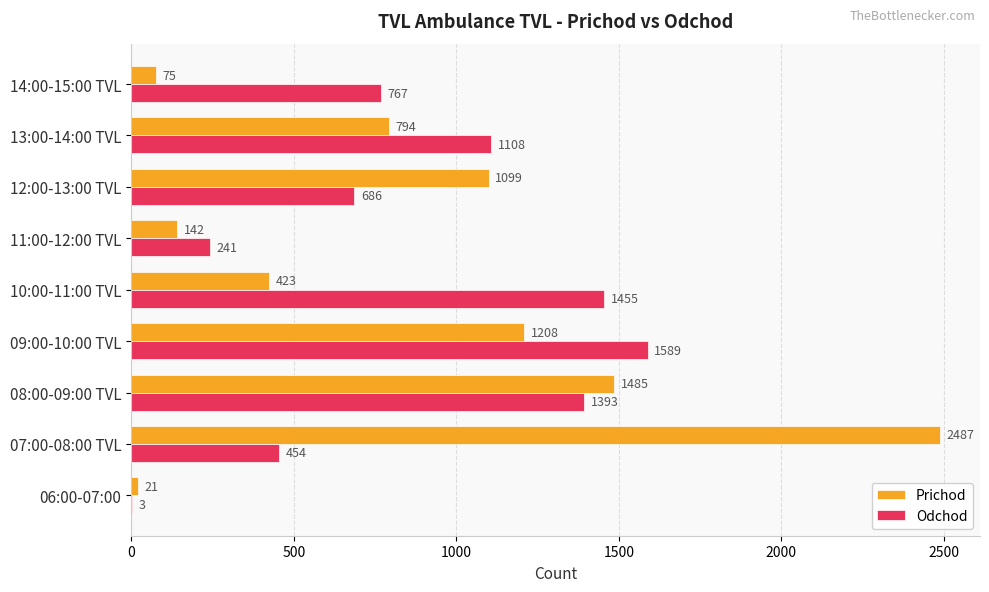

At which label is Odchod closest to 796?

14:00-15:00 TVL